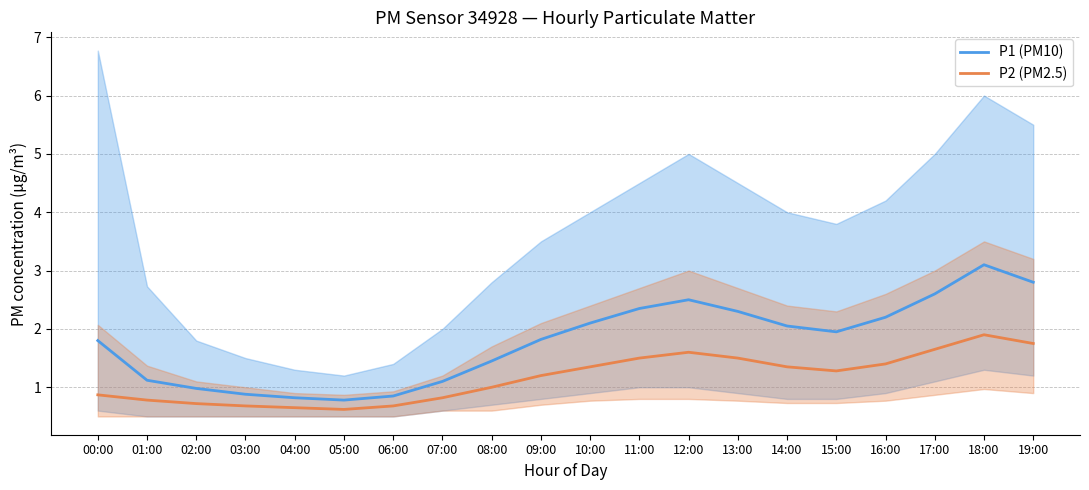

What is the lowest value of the P2 (PM2.5) series?

0.6